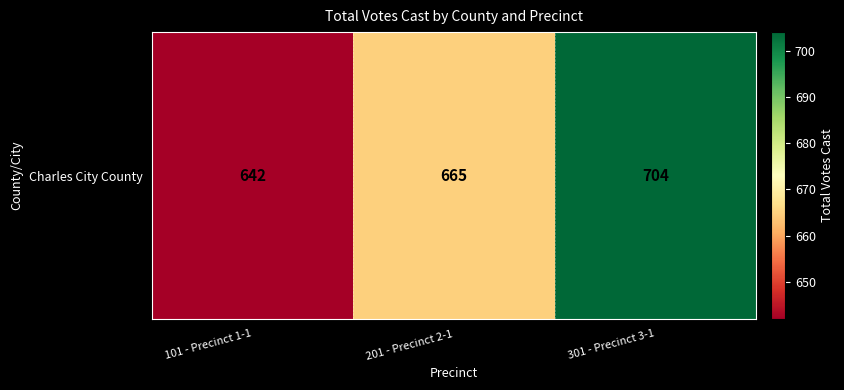

Which label corresponds to the smallest value in the chart?

101 - Precinct 1-1